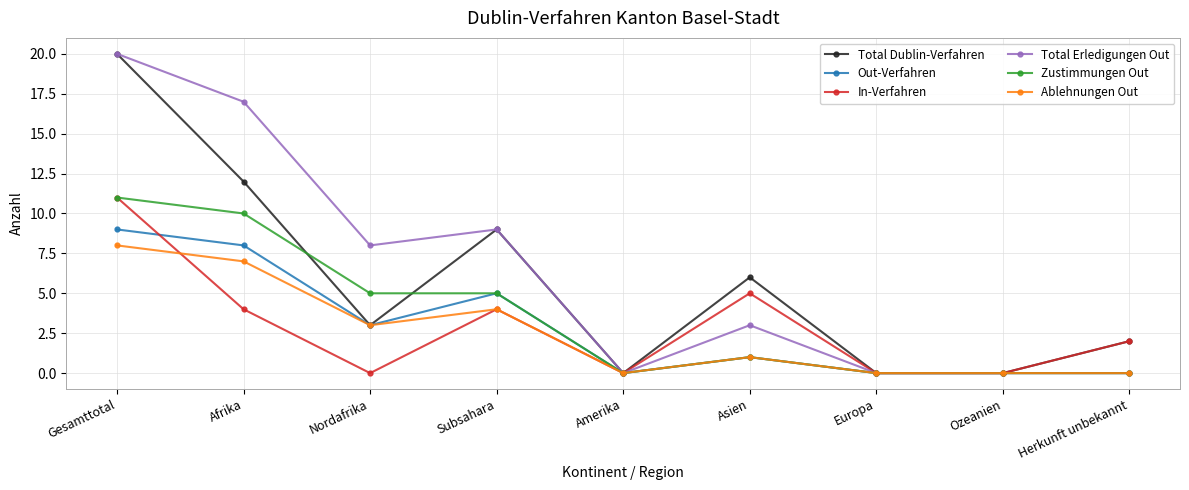

What is the difference between the Total Dublin-Verfahren values at Asien and Amerika?

6